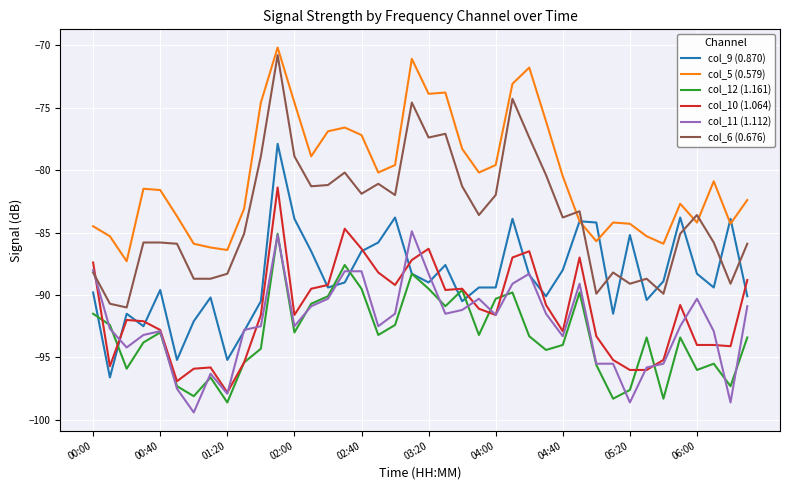

What is the minimum value for col_11 (1.112)?

-99.4